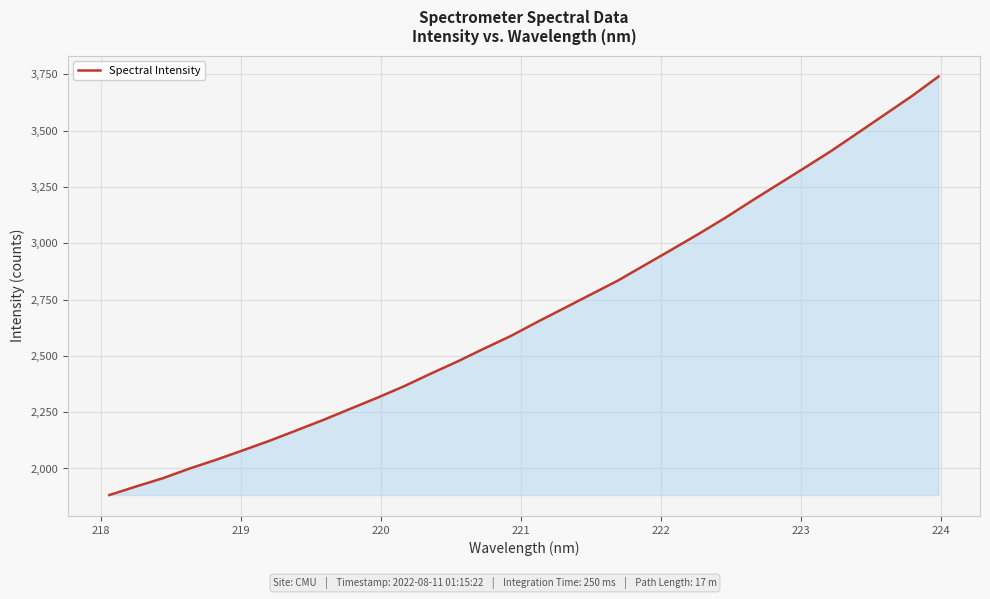

What is the difference between the maximum and minimum values?

1857.9